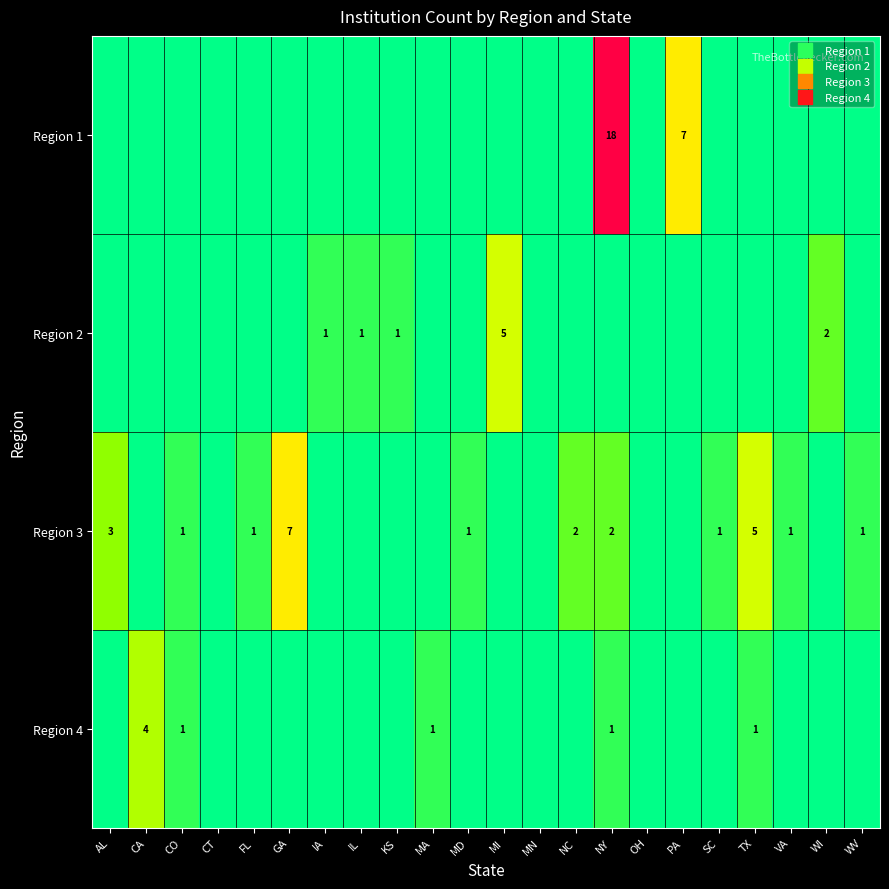

The value of Region 1 at MA is -12. True or false?

False